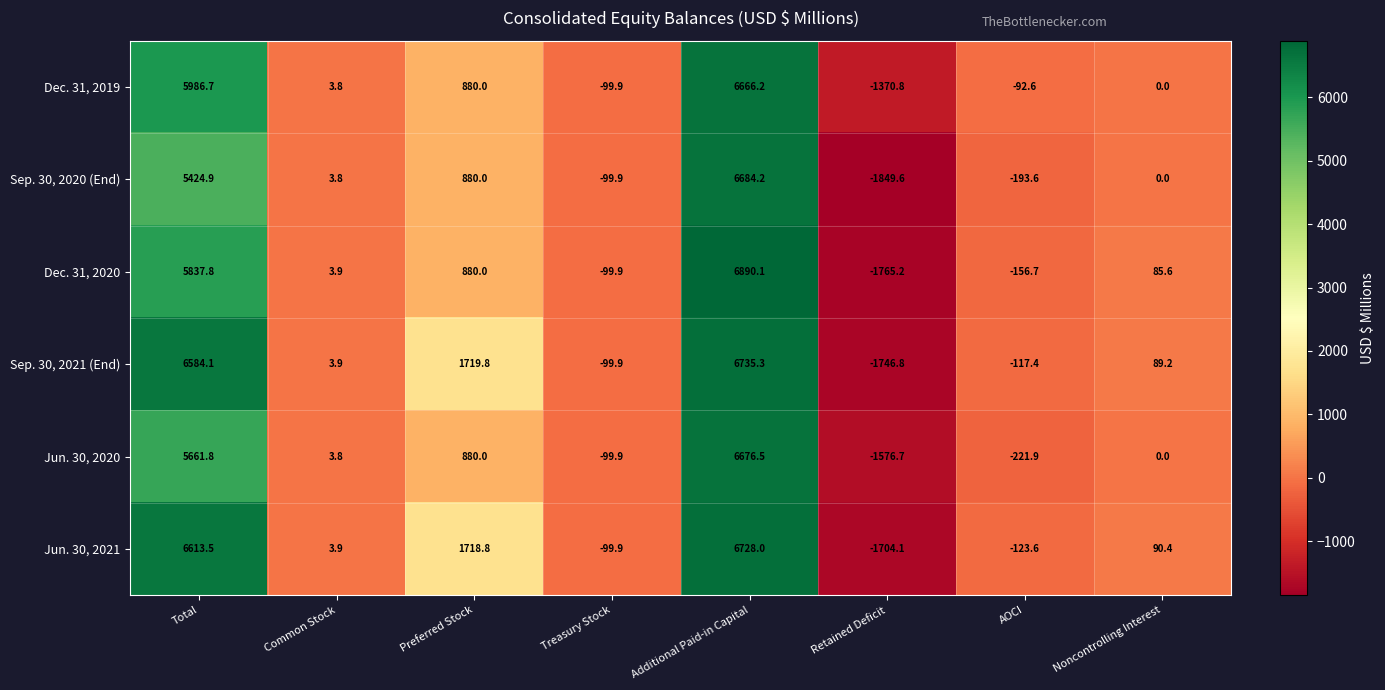

At which category is the sum across all series the highest?

Additional Paid-in Capital